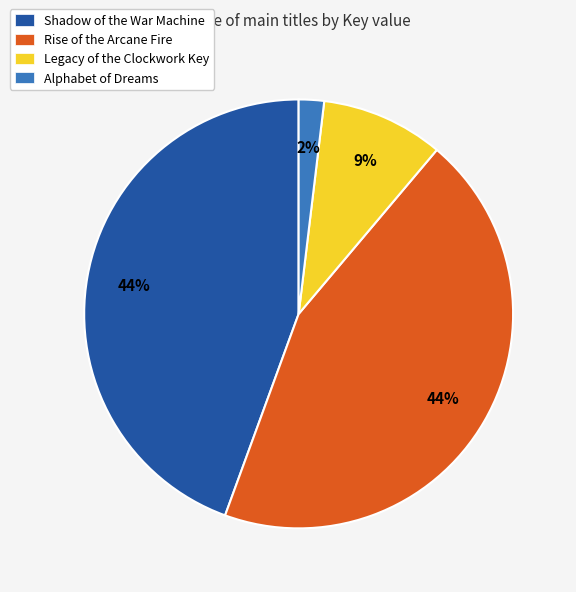

Which has a higher value, Shadow of the War Machine or Legacy of the Clockwork Key?

Shadow of the War Machine